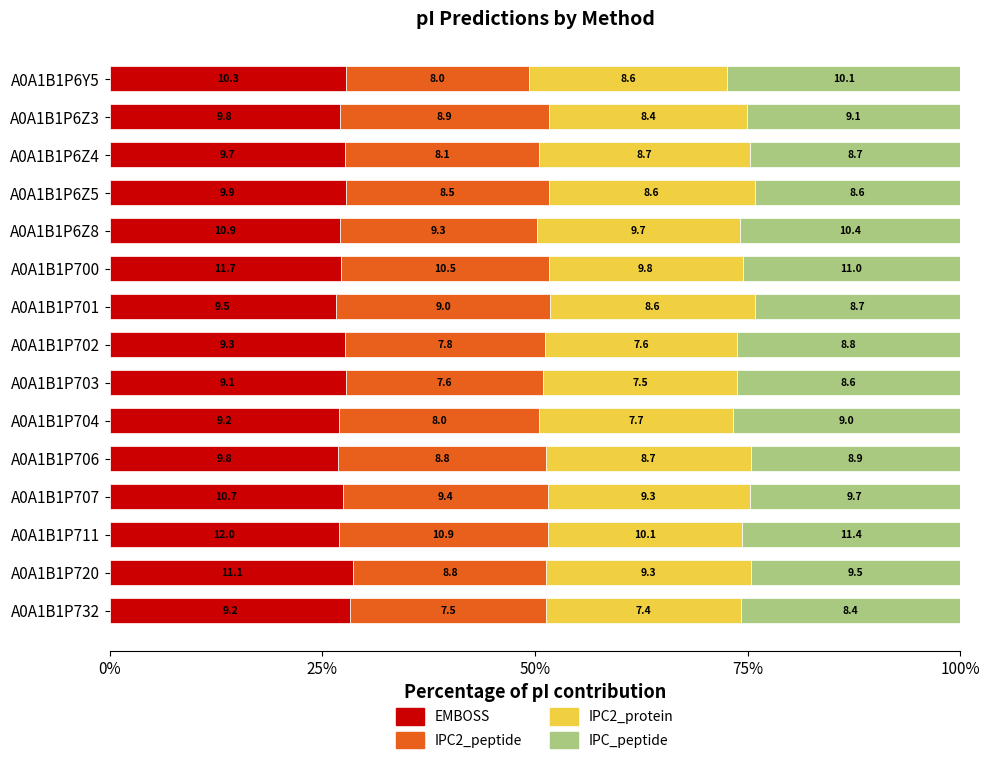

How many bars are there in total?

60